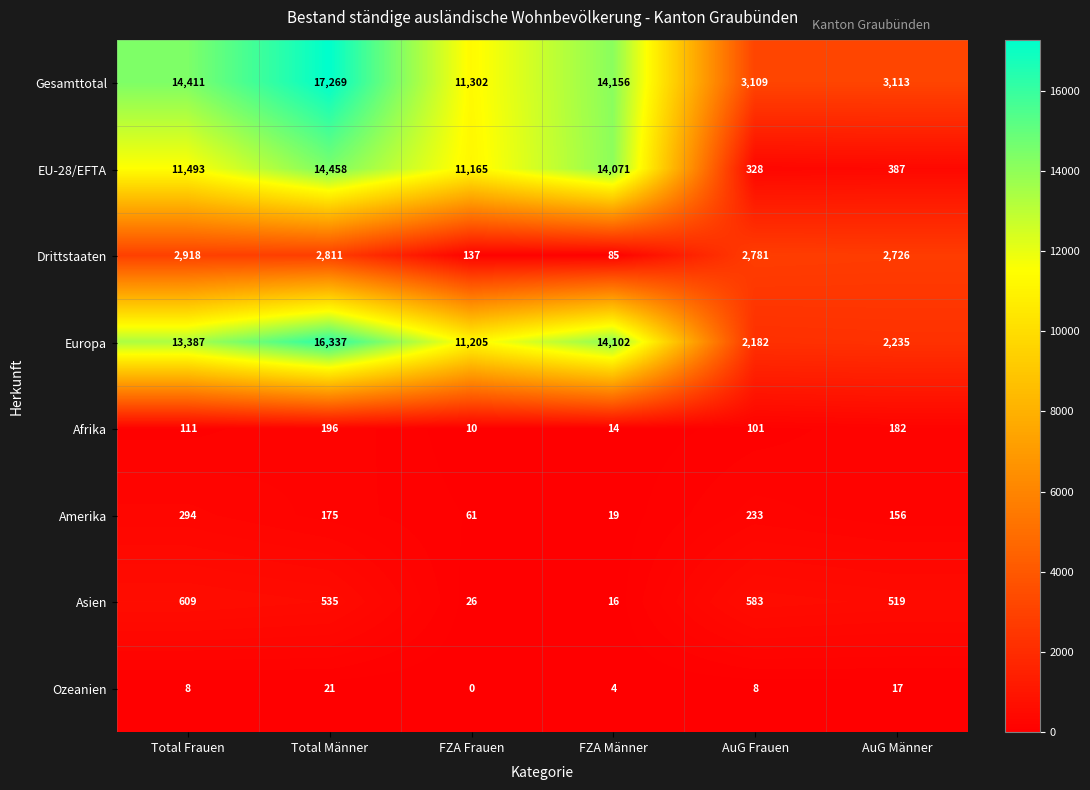

True or false: Gesamttotal has a value of 1405 at AuG Männer.

False